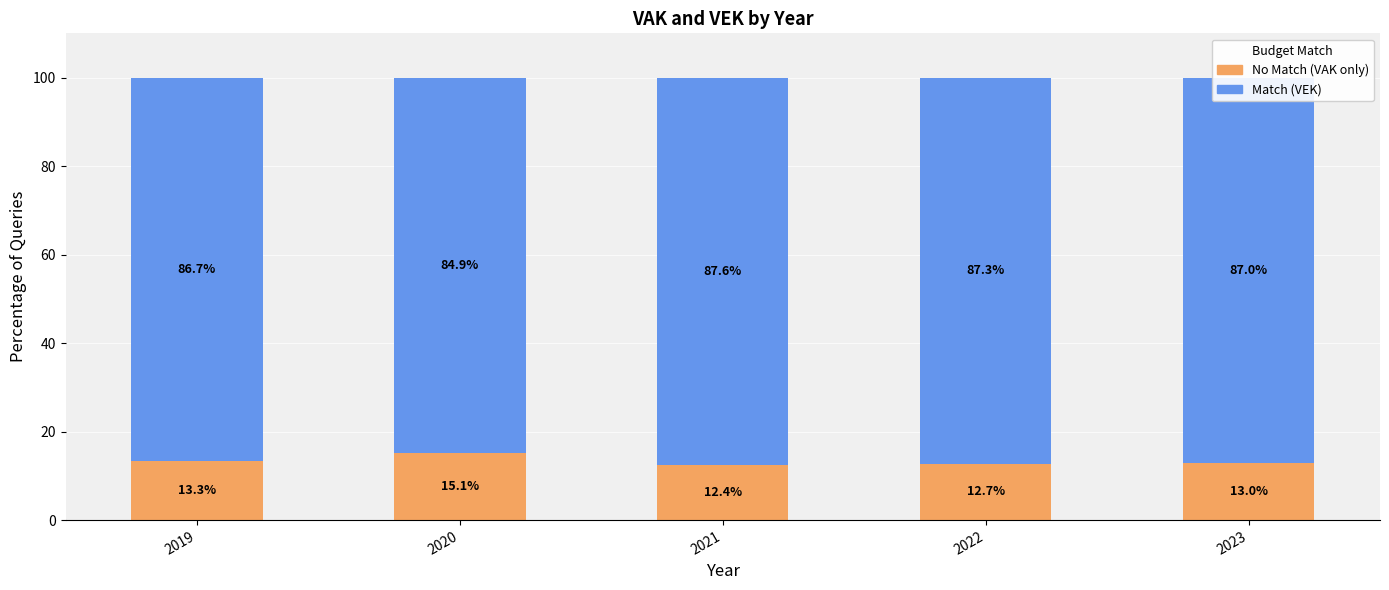

What is the total value across all series at 2023?

100.0